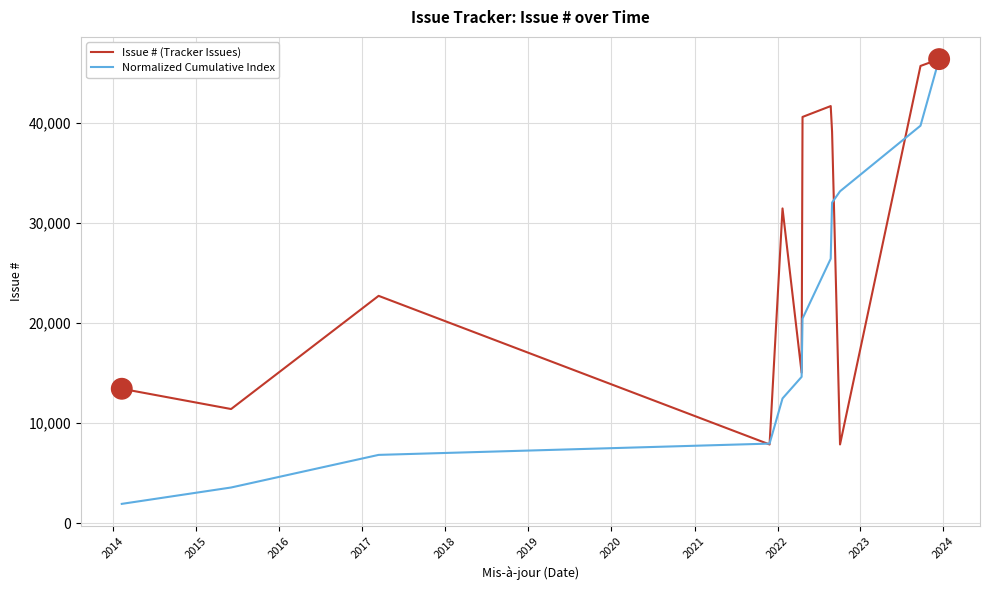

How many distinct data groups are displayed?

2